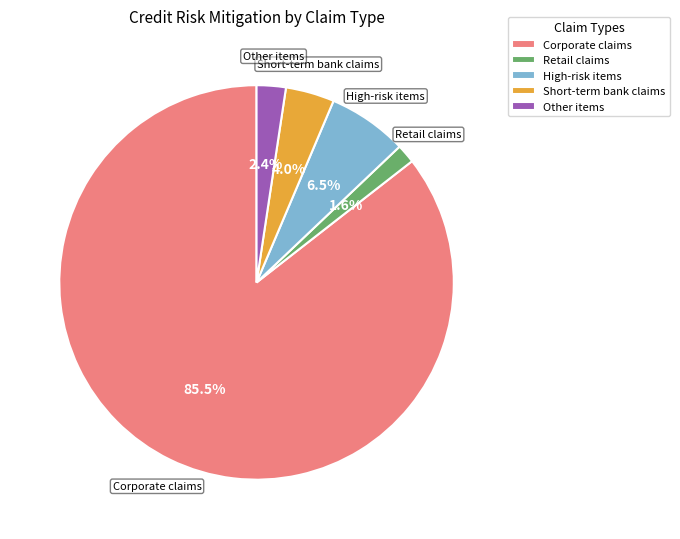

To the nearest percent, what portion does Short-term bank claims represent?

4%